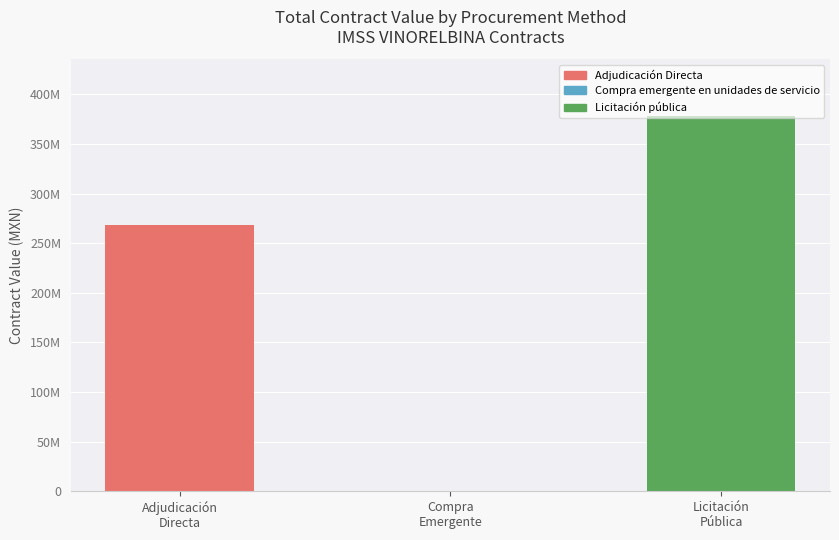

What is the greatest value displayed?

378614139.7